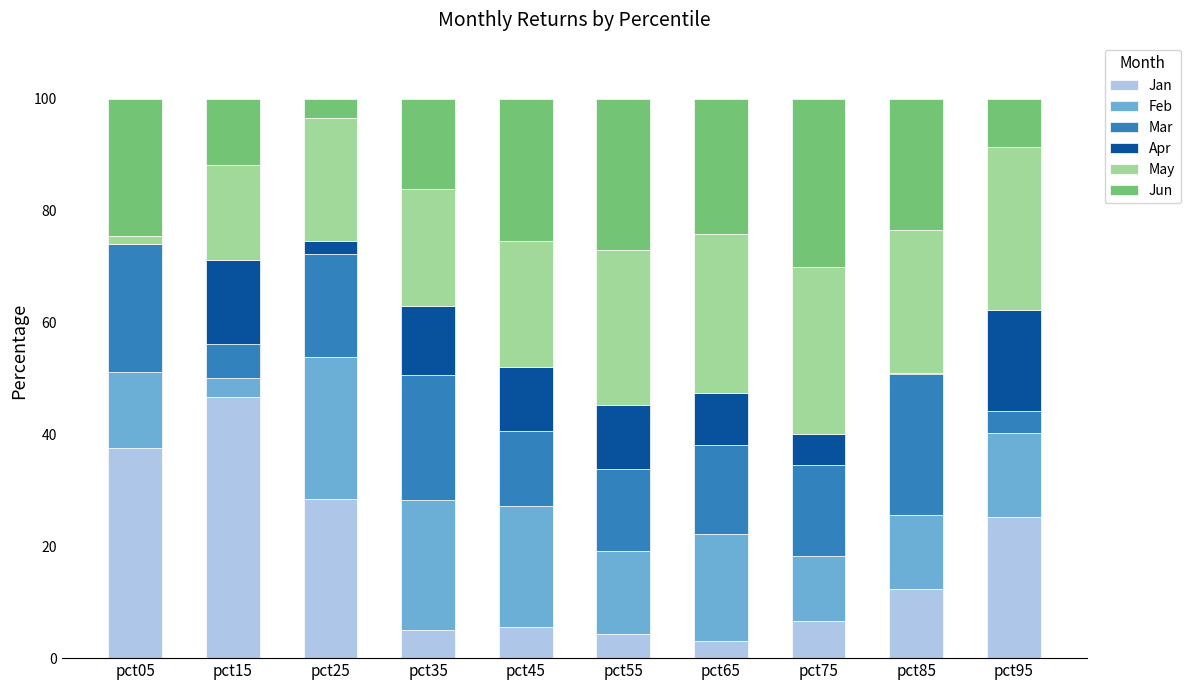

Which category has the highest value in the Jan series?

pct15